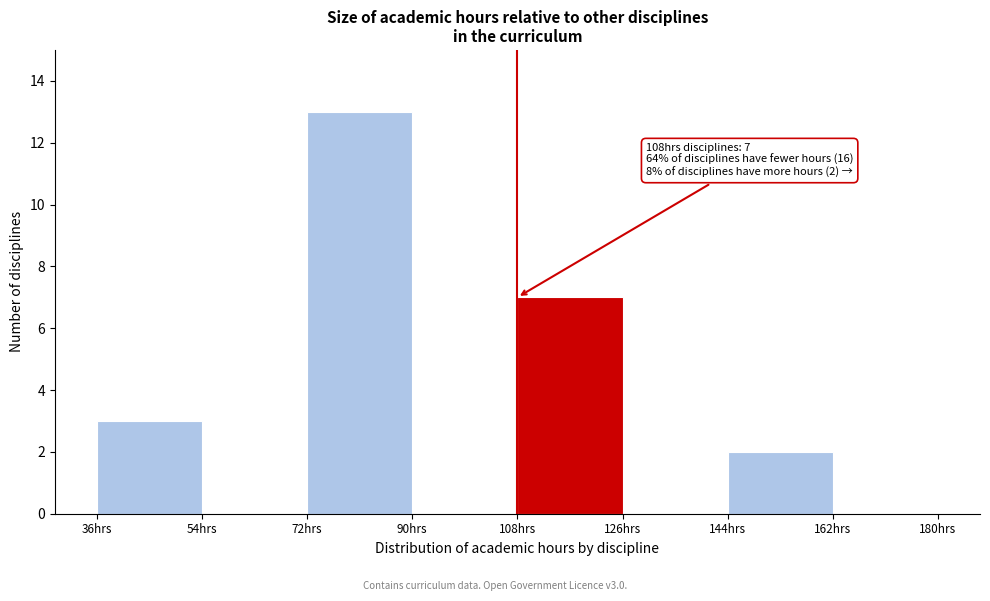

Which range on the x-axis has the tallest bar?

72 to 90